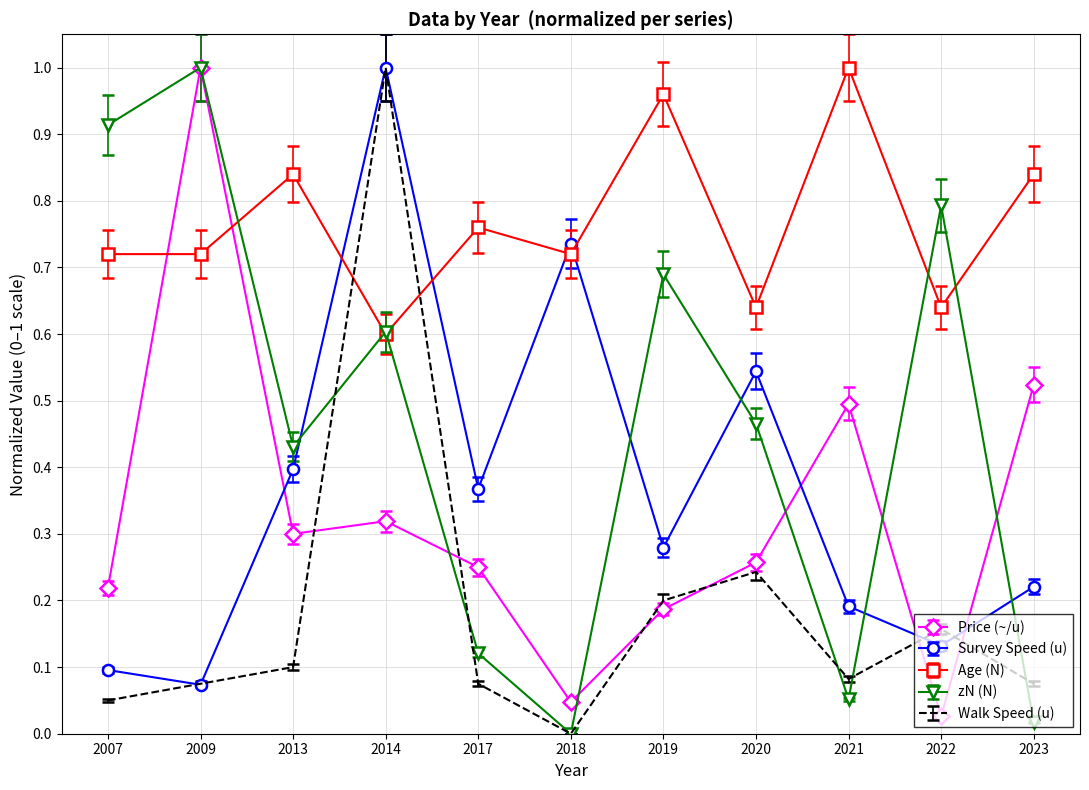

What is the total value across all series at 2018?

1.5